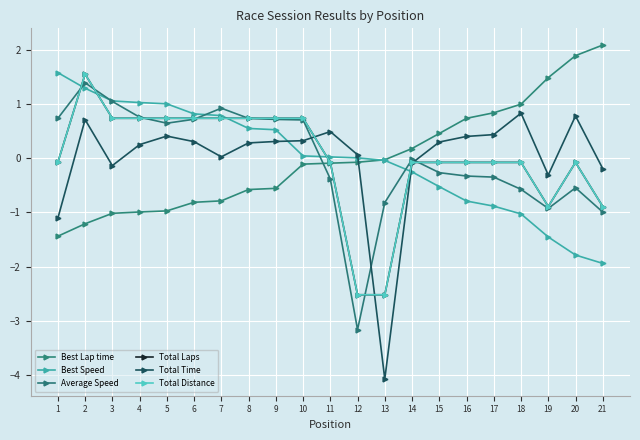

How many categories are shown in the chart?

21